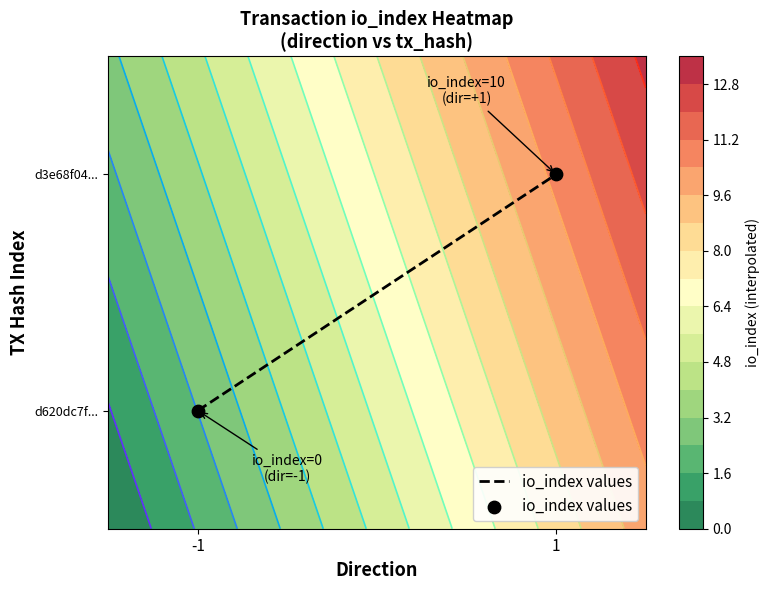

Rank the categories by value from highest to lowest.

1, -1